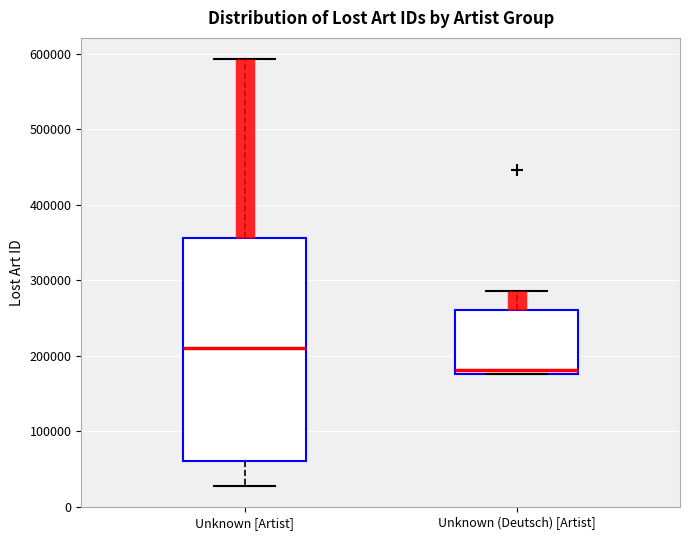

Reading left to right, read every box against the y-axis: the position of its median line, the range the box covers, and the ends of its whiskers. The values are not printed on the chart, so give them approximately, as read against the axis.

Unknown [Artist]: median 210000, box 60000 to 360000, whiskers 30000 to 590000
Unknown (Deutsch) [Artist]: median 180000 (just above the box's lower edge), box 180000 to 260000, whiskers 180000 to 290000